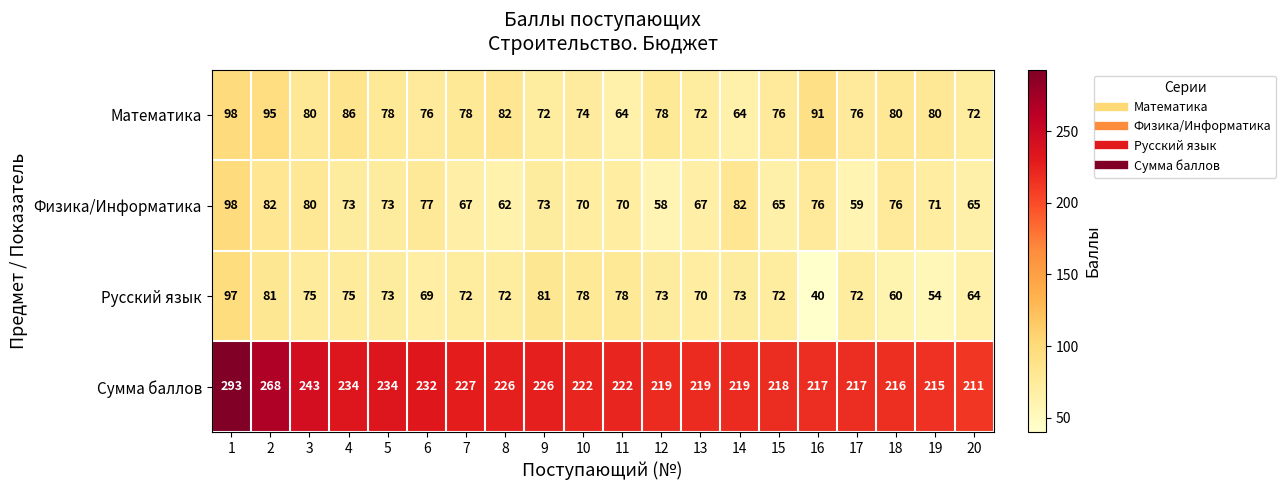

Read the Сумма баллов value at 13, to the nearest 10.

220